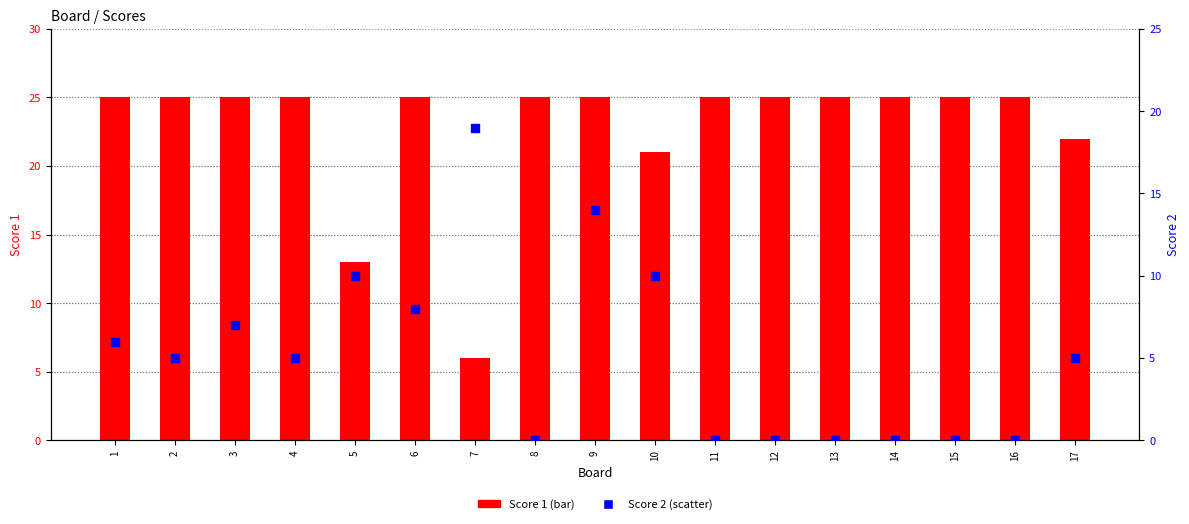

Which series has the largest total across all categories?

Score 1